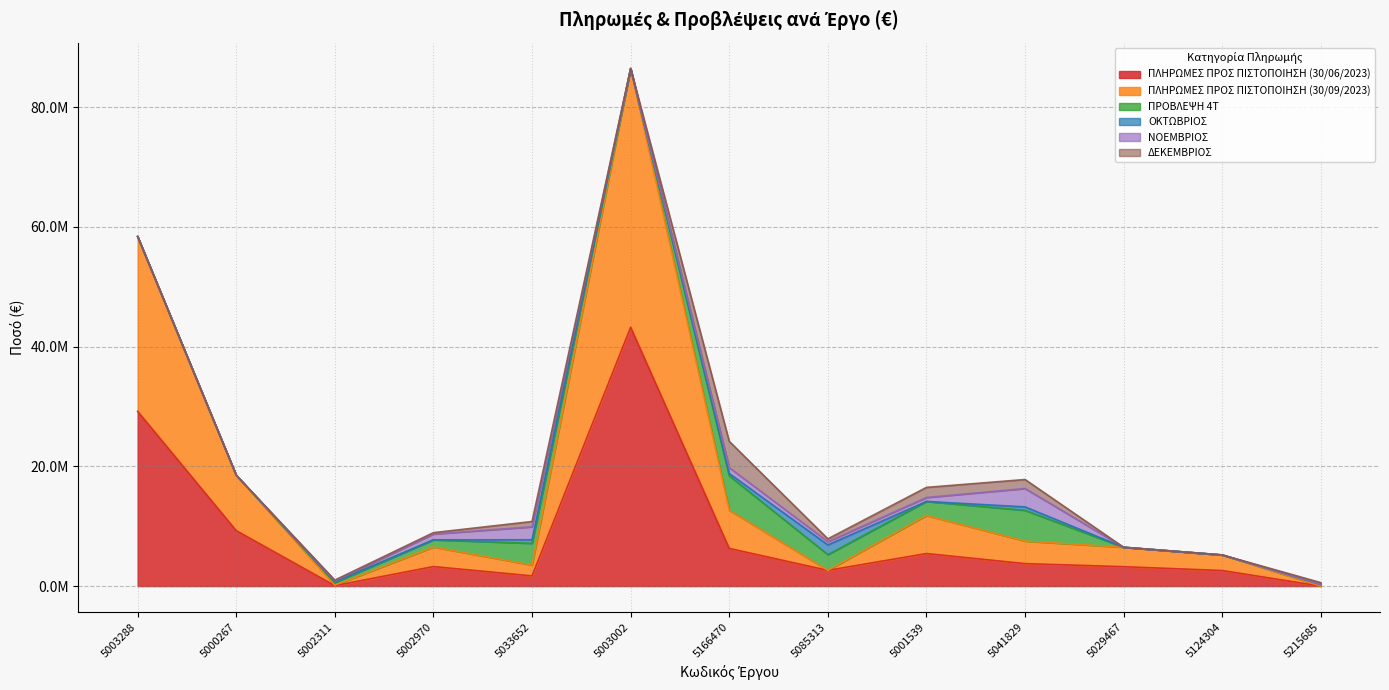

Which series has the largest range (max minus min)?

ΠΛΗΡΩΜΕΣ ΠΡΟΣ ΠΙΣΤΟΠΟΙΗΣΗ (30/09/2023)